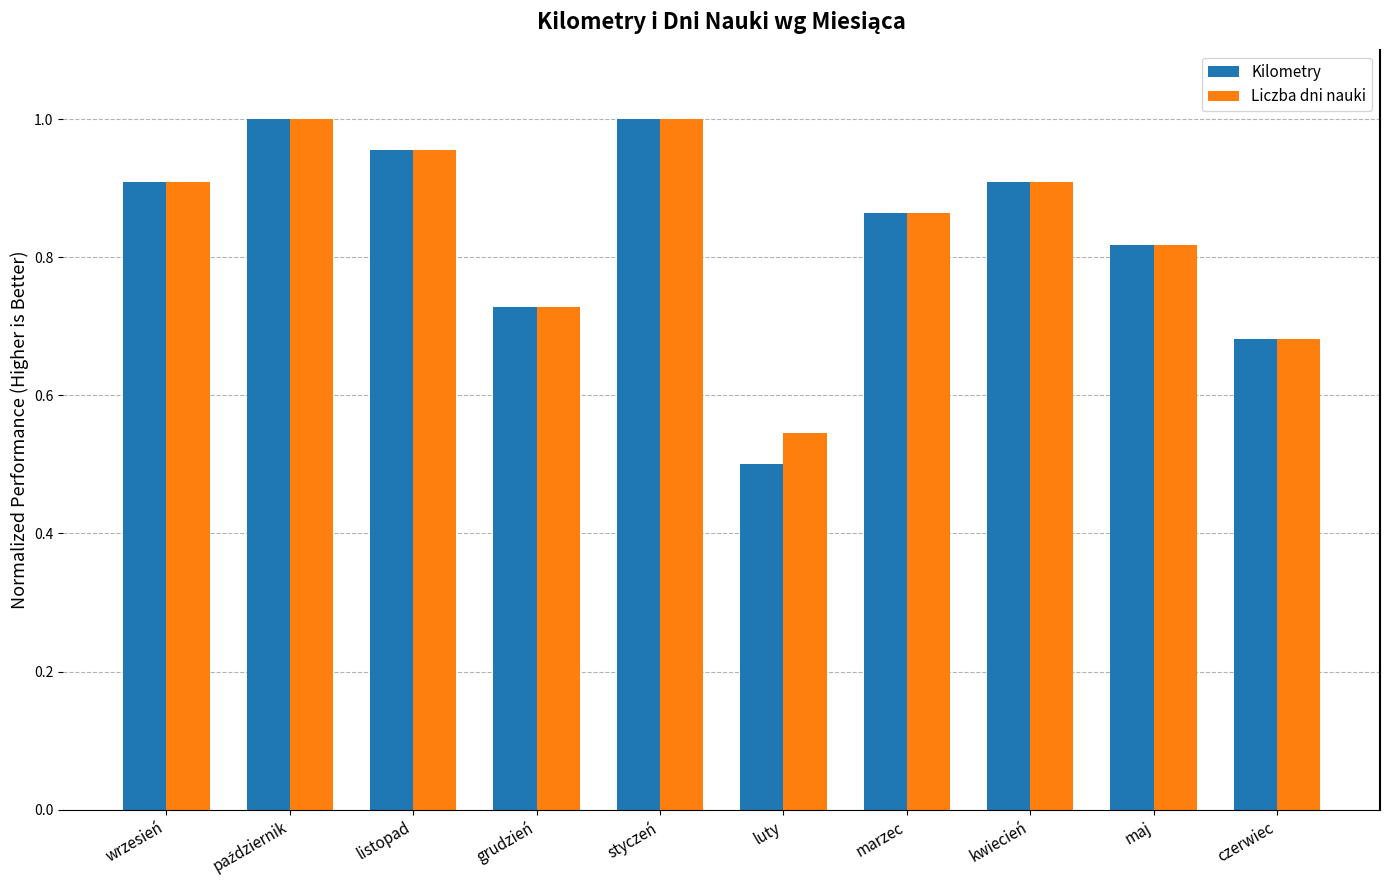

Is the value of Kilometry at kwiecień greater than the value of Liczba dni nauki at czerwiec?

Yes